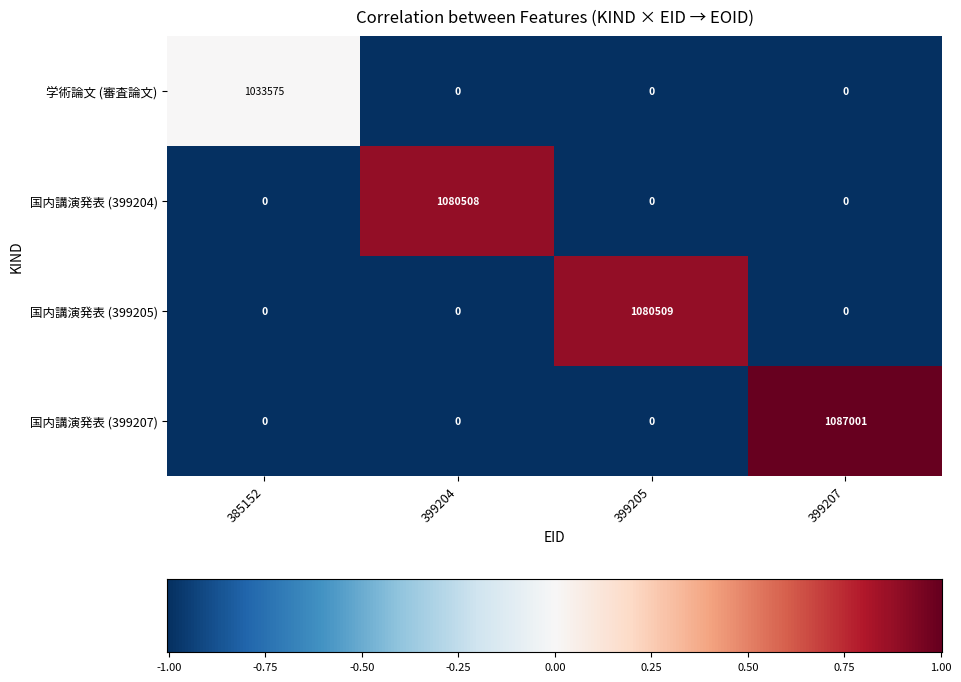

Which label corresponds to the largest value in the chart?

399207